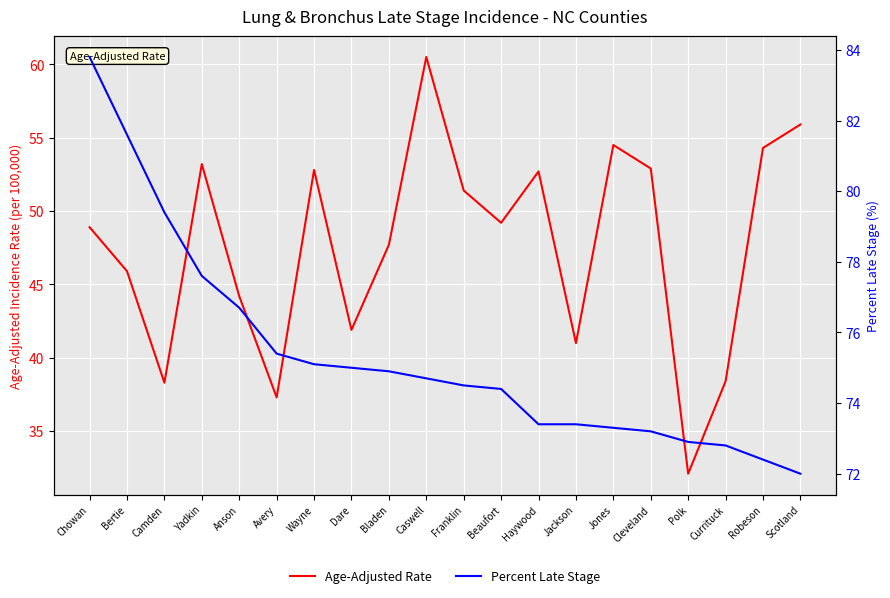

Reading right to left, what are all the values shown in this chart?

Age-Adjusted Rate: Scotland=55.9	Robeson=54.3	Currituck=38.4	Polk=32.1	Cleveland=52.9	Jones=54.5	Jackson=41.0	Haywood=52.7	Beaufort=49.2	Franklin=51.4	Caswell=60.5	Bladen=47.7	Dare=41.9	Wayne=52.8	Avery=37.3	Anson=44.2	Yadkin=53.2	Camden=38.3	Bertie=45.9	Chowan=48.9
Percent Late Stage: Scotland=72.0	Robeson=72.4	Currituck=72.8	Polk=72.9	Cleveland=73.2	Jones=73.3	Jackson=73.4	Haywood=73.4	Beaufort=74.4	Franklin=74.5	Caswell=74.7	Bladen=74.9	Dare=75.0	Wayne=75.1	Avery=75.4	Anson=76.7	Yadkin=77.6	Camden=79.4	Bertie=81.6	Chowan=83.8